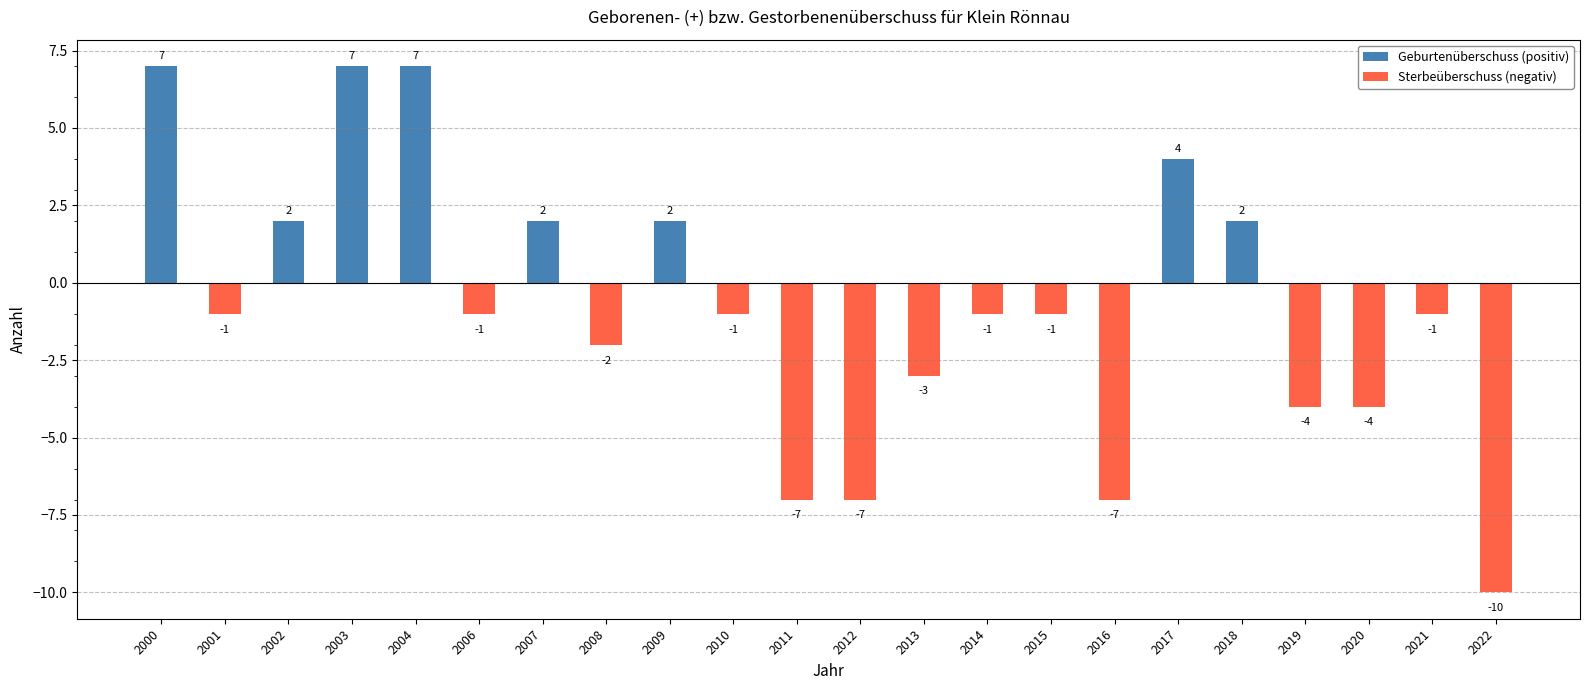

Reading right to left, list all the values displayed in this chart.

2022=-10	2021=-1	2020=-4	2019=-4	2018=2	2017=4	2016=-7	2015=-1	2014=-1	2013=-3	2012=-7	2011=-7	2010=-1	2009=2	2008=-2	2007=2	2006=-1	2004=7	2003=7	2002=2	2001=-1	2000=7